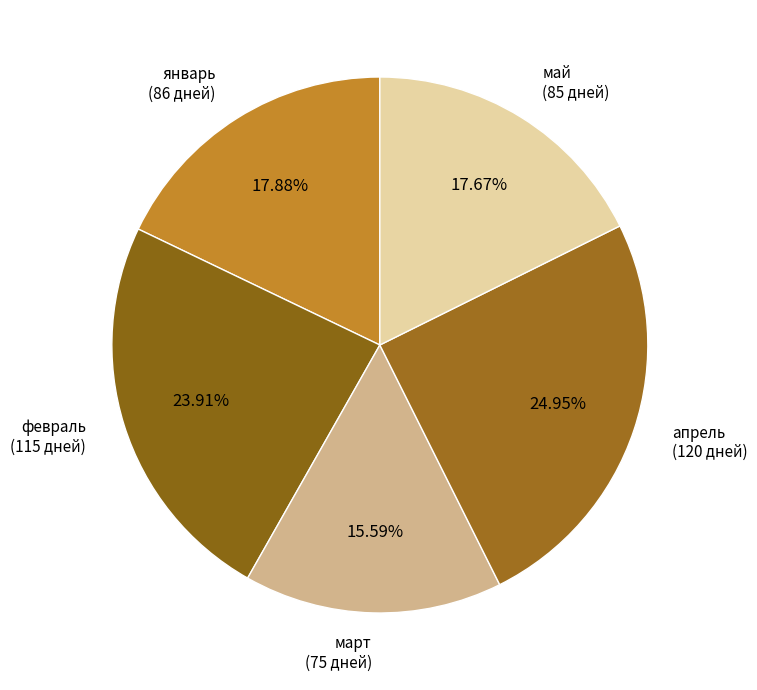

How many slices are in this pie chart?

5